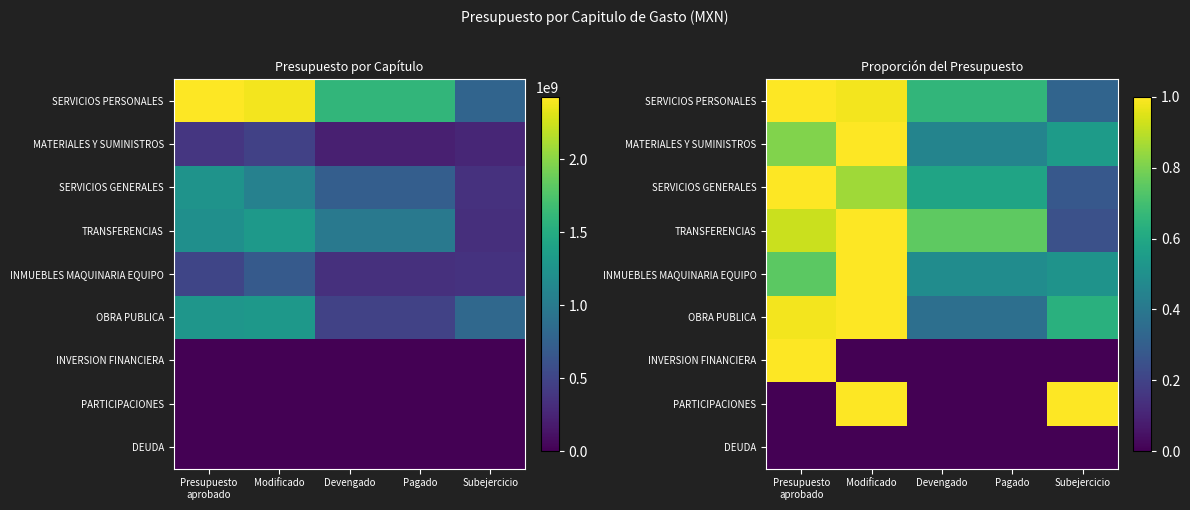

Rank the categories by SERVICIOS PERSONALES value from highest to lowest.

Presupuesto aprobado, Modificado, Devengado, Pagado, Subejercicio